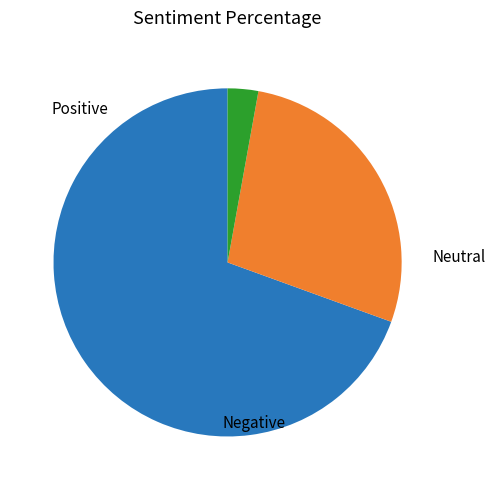

Is there a majority slice in this chart?

Yes